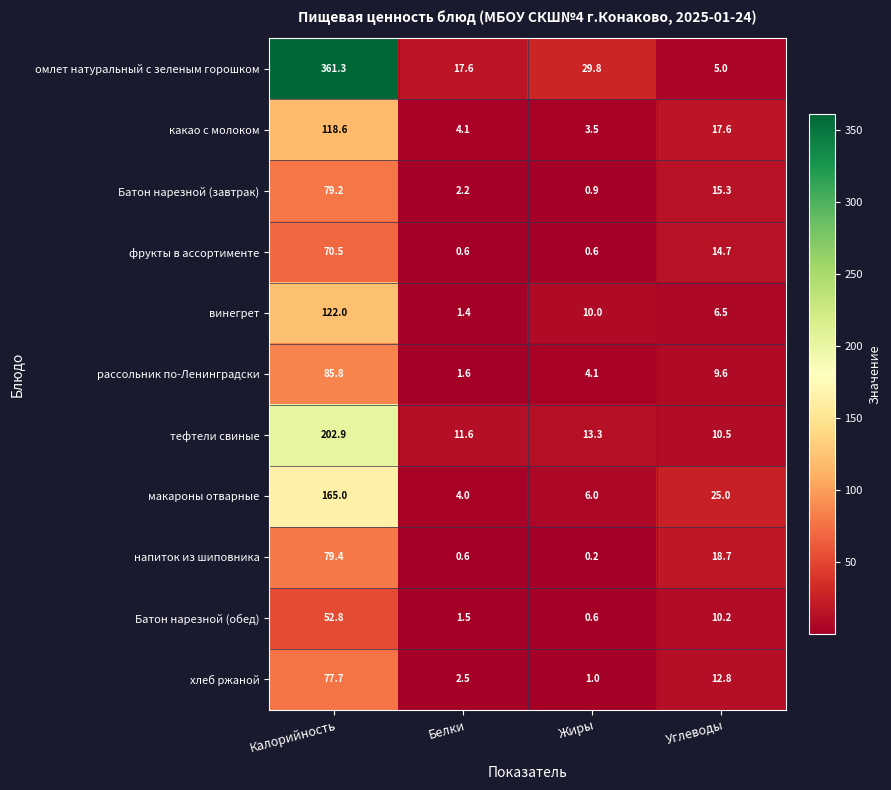

Which series has the widest spread of values?

омлет натуральный с зеленым горошком